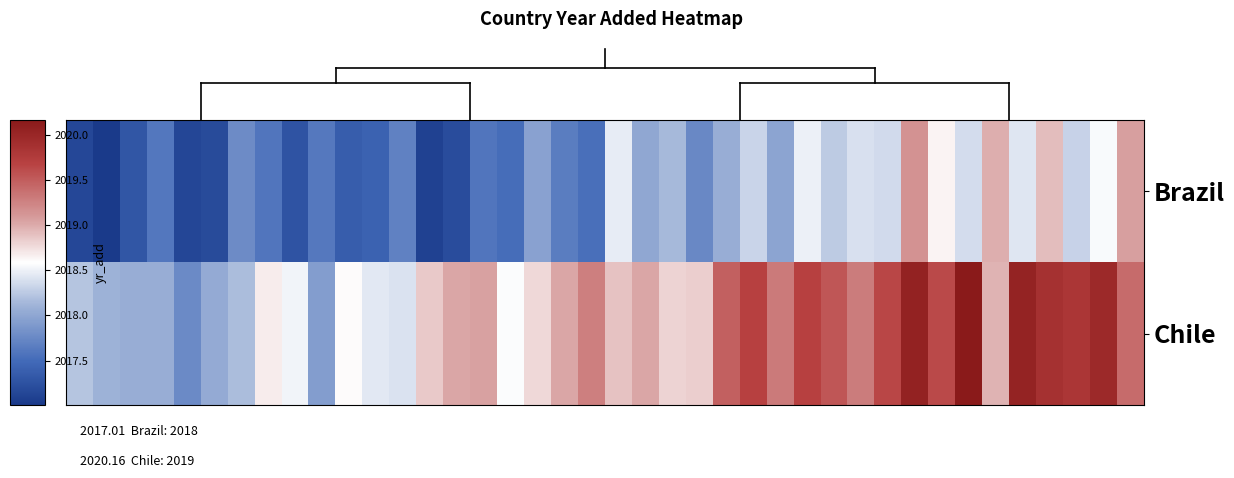

Which series has the largest range (max minus min)?

Chile